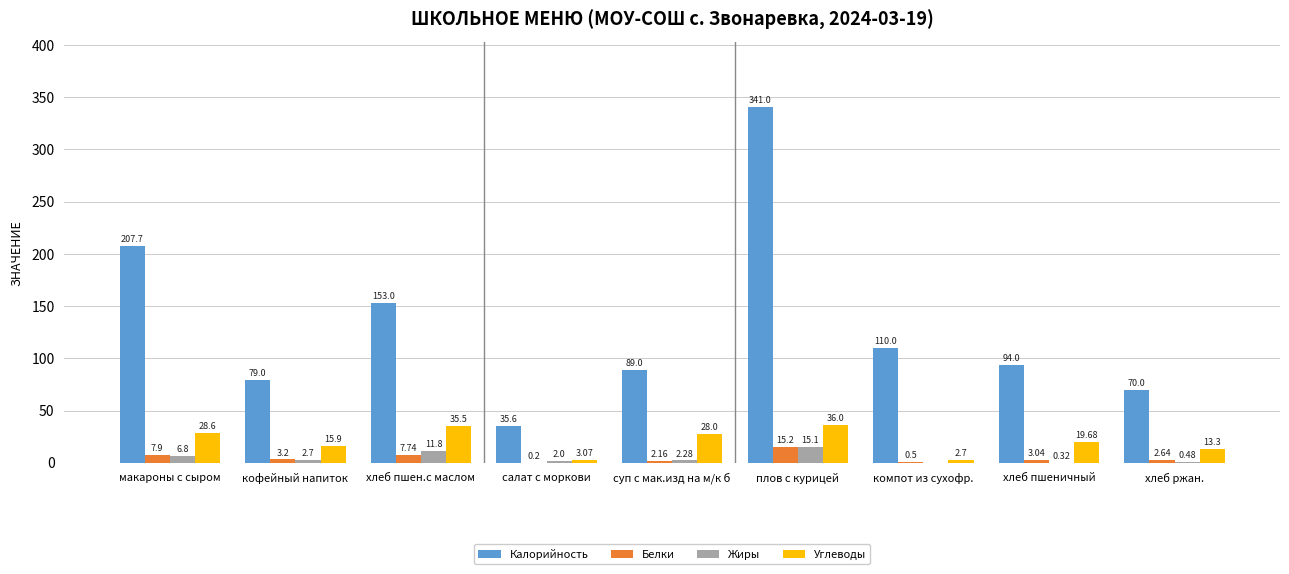

Which category has the highest value in the Белки series?

плов с курицей